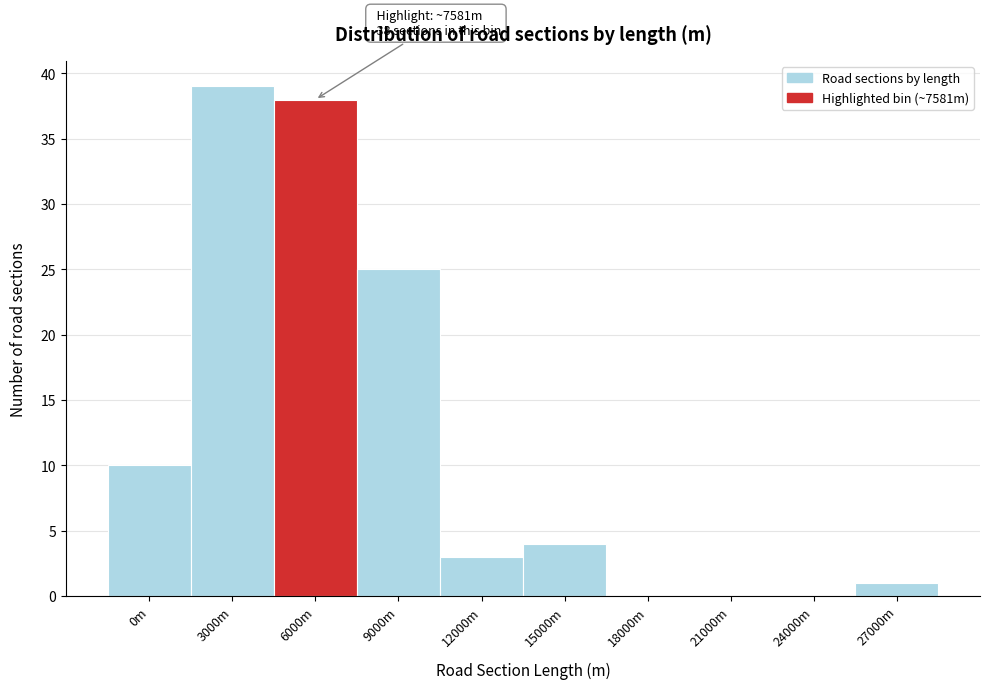

Reading left to right, extract all data points from this chart.

0m=10	3000m=39	6000m=38	9000m=25	12000m=3	15000m=4	18000m=0	21000m=0	24000m=0	27000m=1